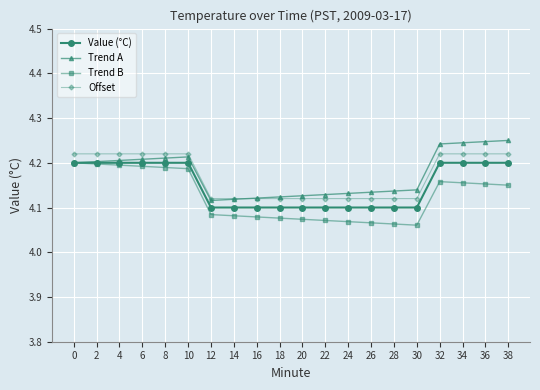

At how many categories does at least one series exceed 4?

20